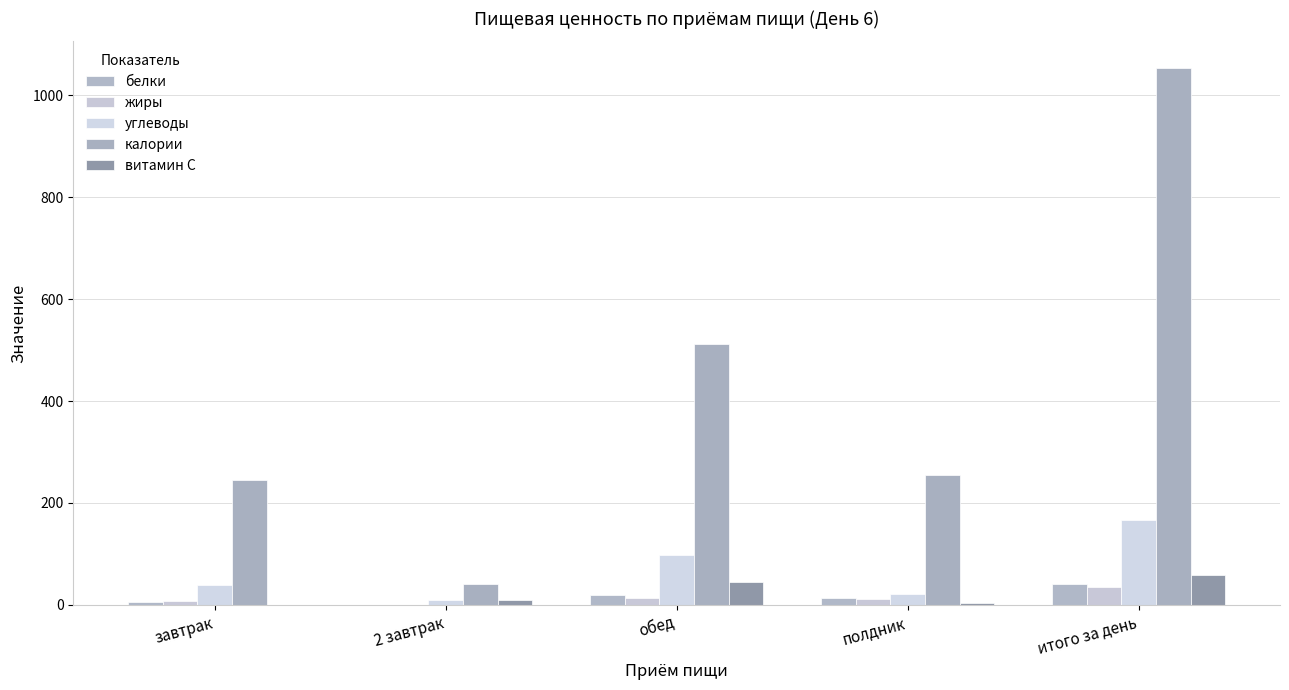

Which series changed the most between 2 завтрак and итого за день?

калории